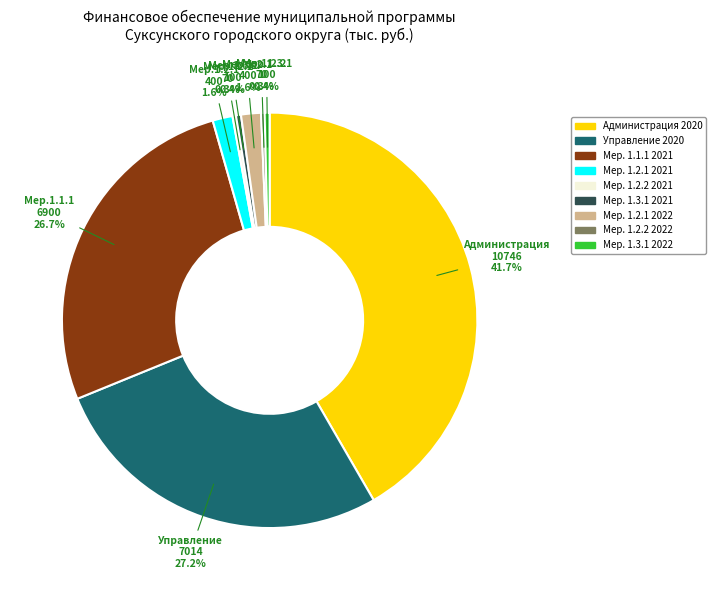

Does any single category account for the majority?

No